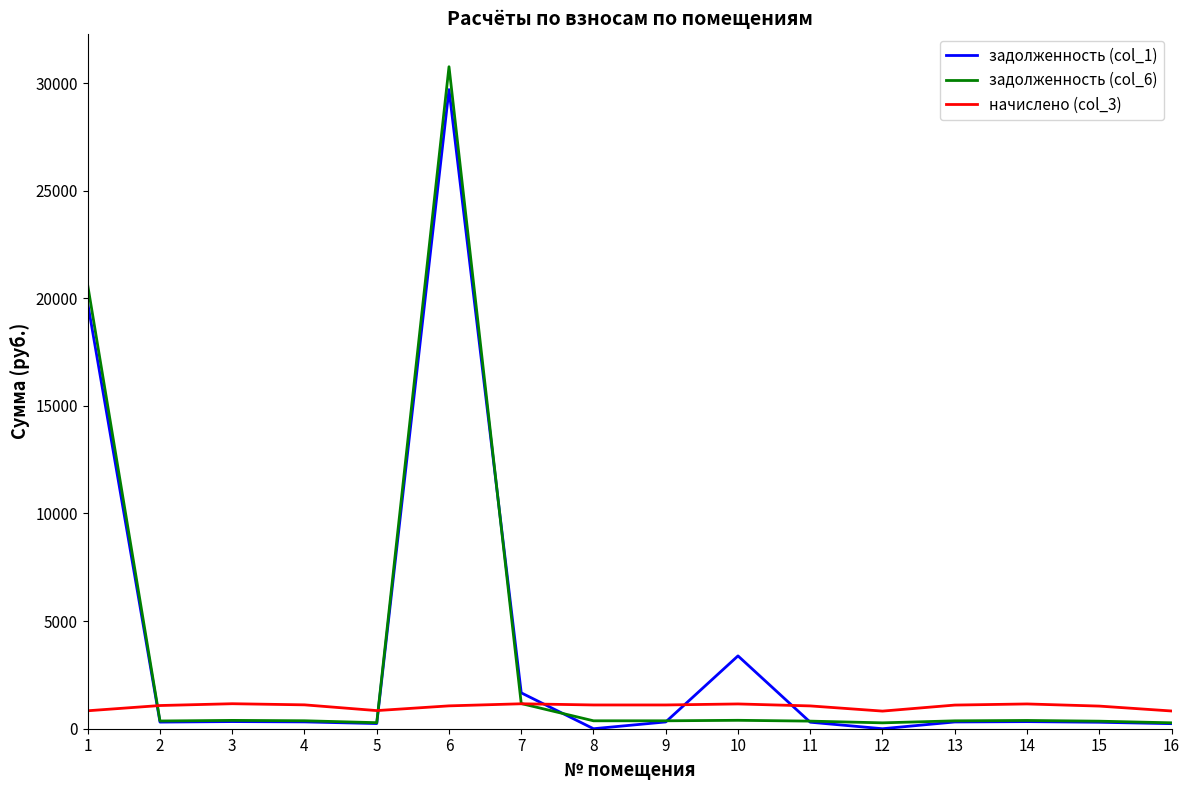

The value of задолженность (col_1) at 8 is -16892.0. True or false?

False